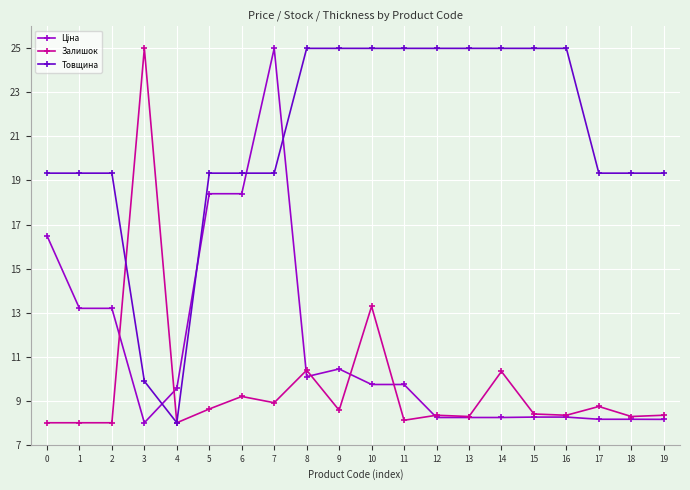

Is it true that Товщина equals 19.3 at 6?

True